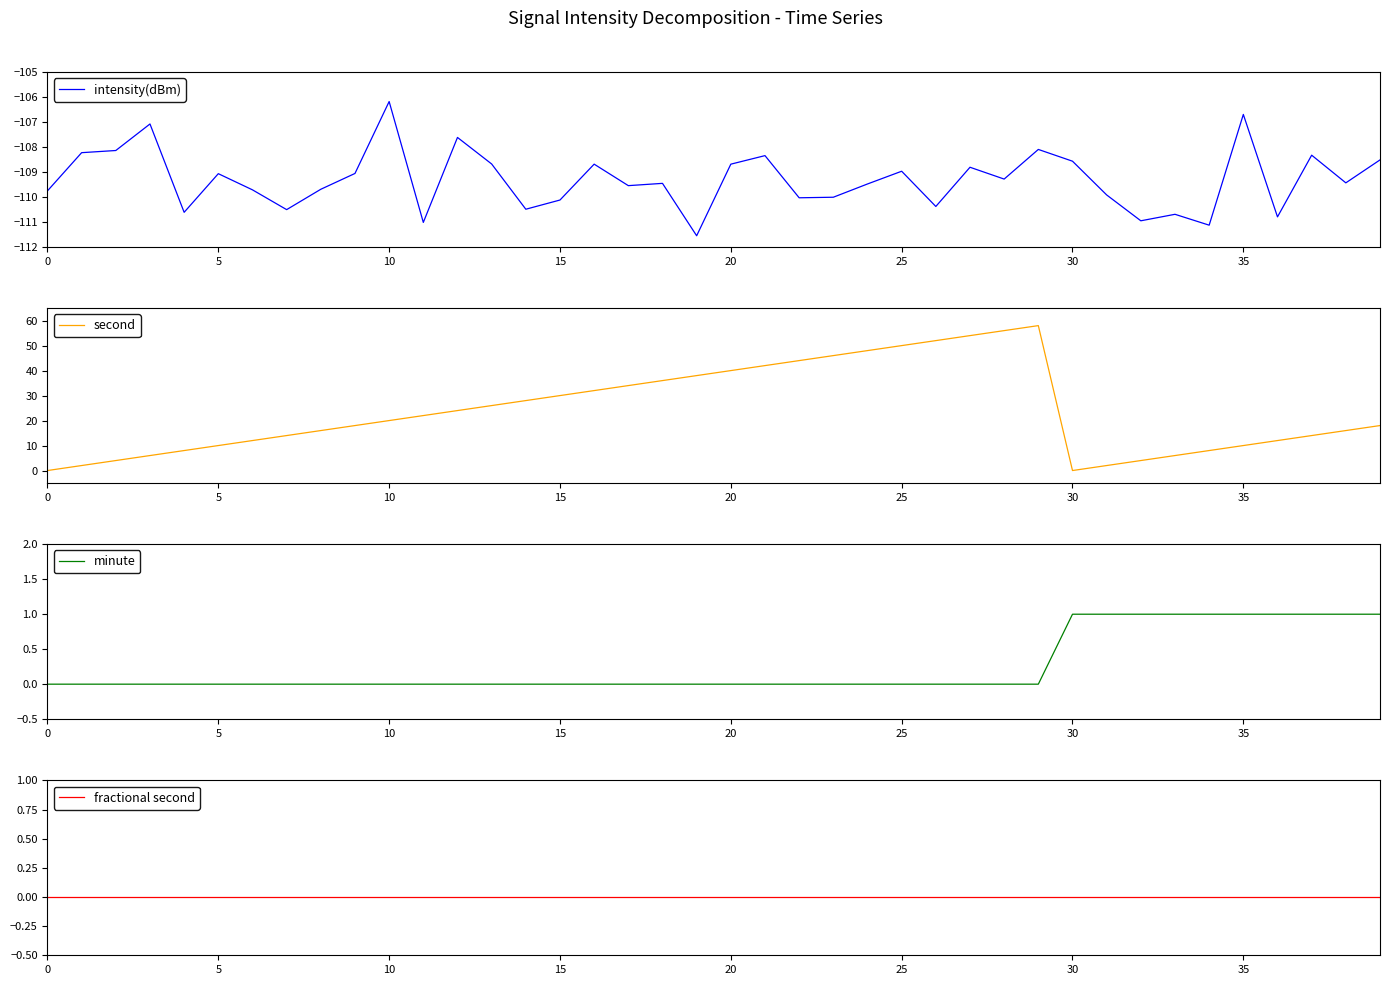

Does the chart have visible grid lines?

No